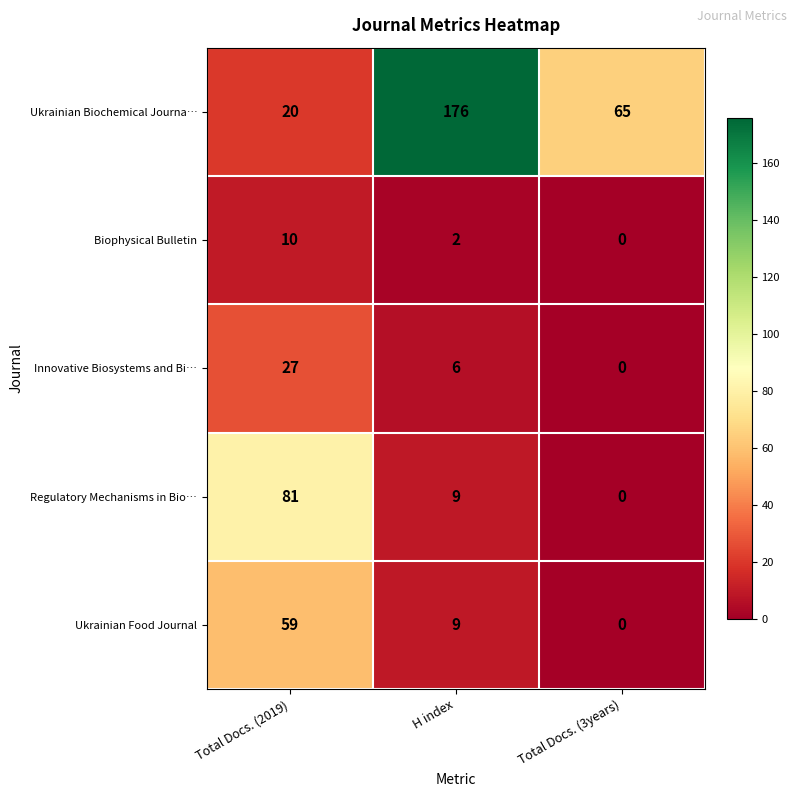

What is the average value of the Biophysical Bulletin series?

4